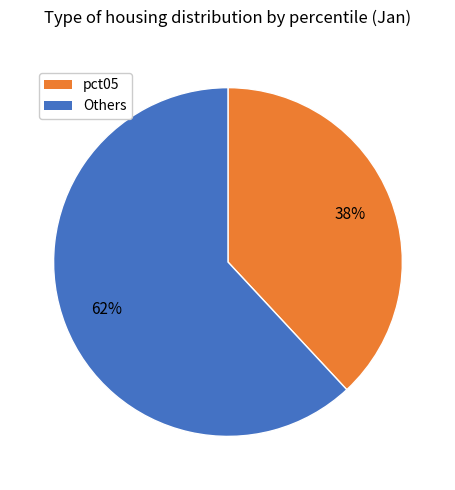

Is there a majority slice in this chart?

Yes